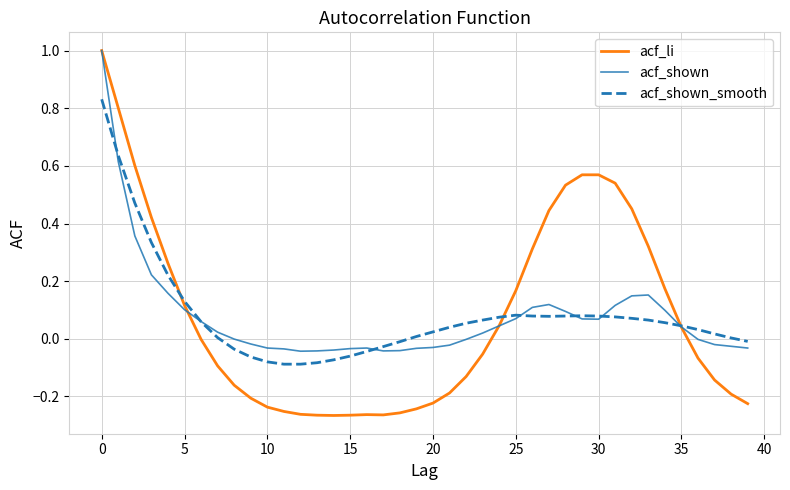

Rank the series by their average value, from lowest to highest.

acf_li, acf_shown_smooth, acf_shown